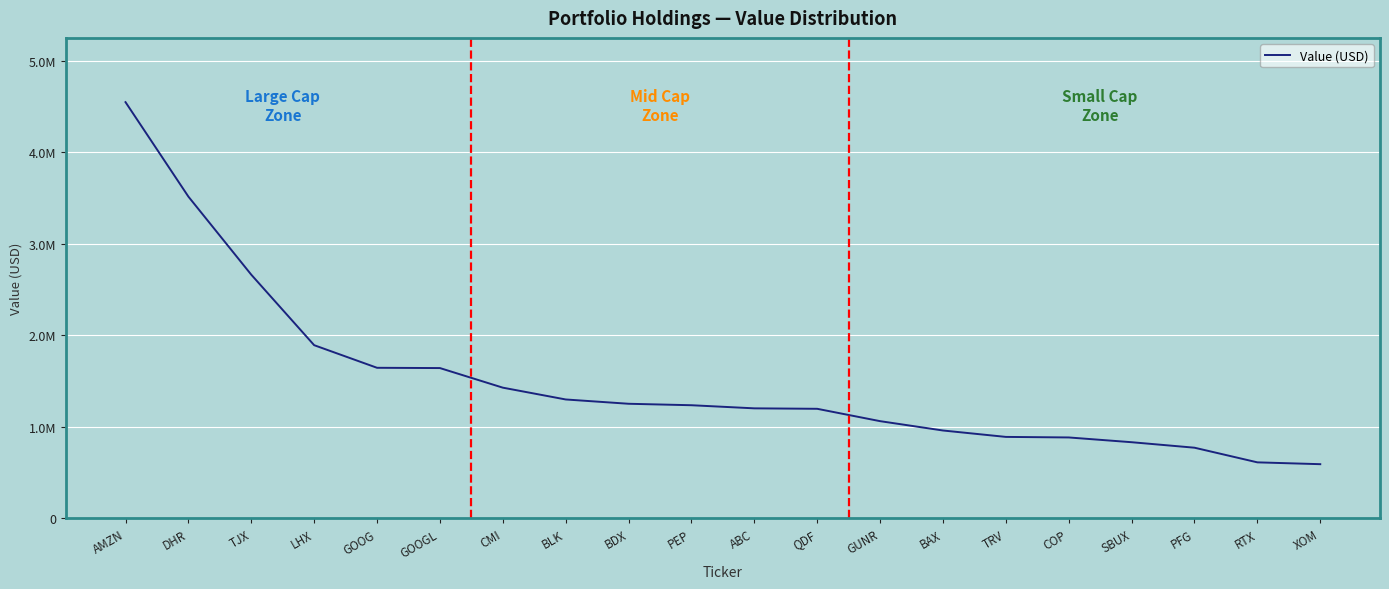

What is the minimum value shown in the chart?

593000